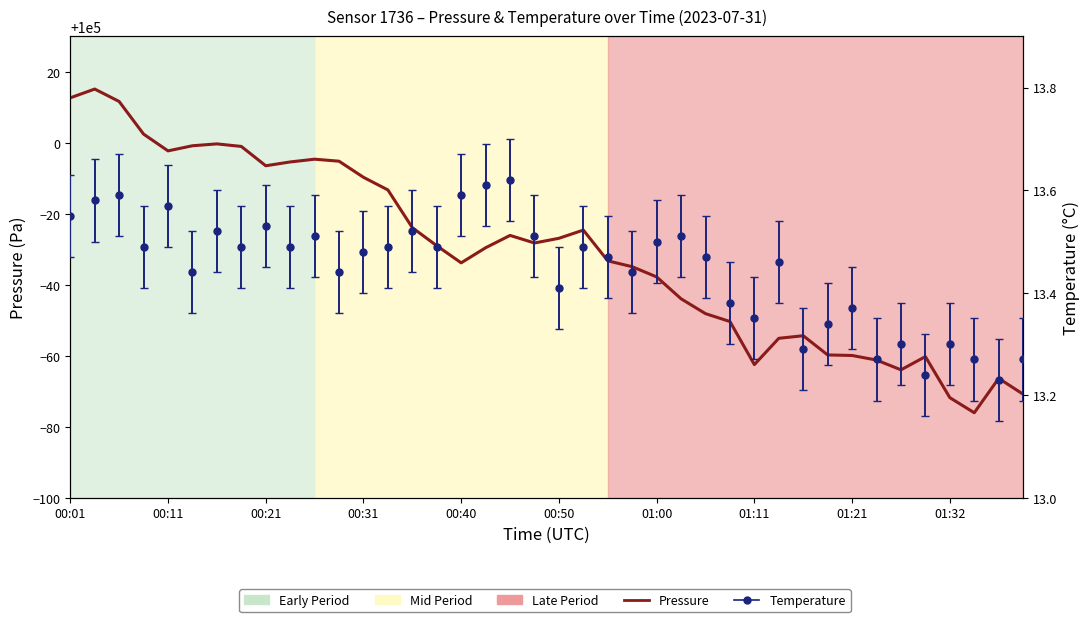

What is the value of the 11th point from the left?

99995.4